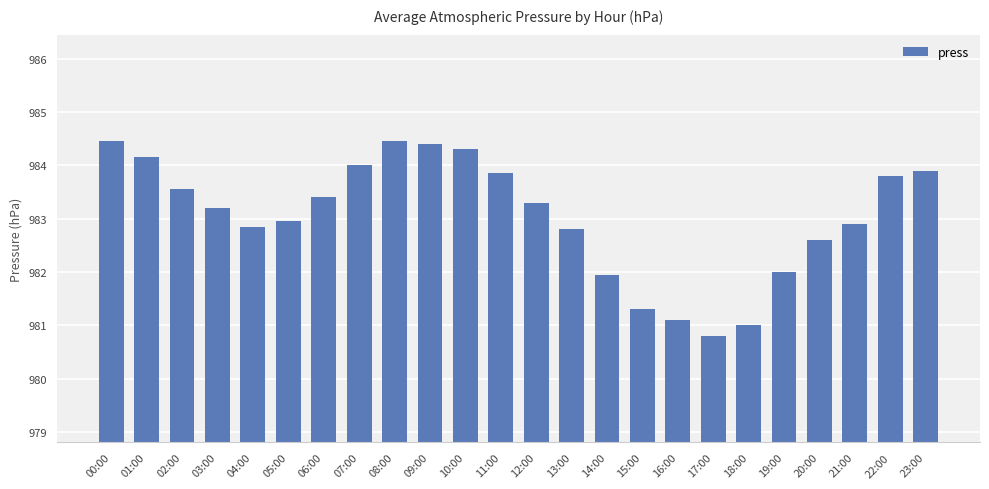

What position from the left is 13:00?

14